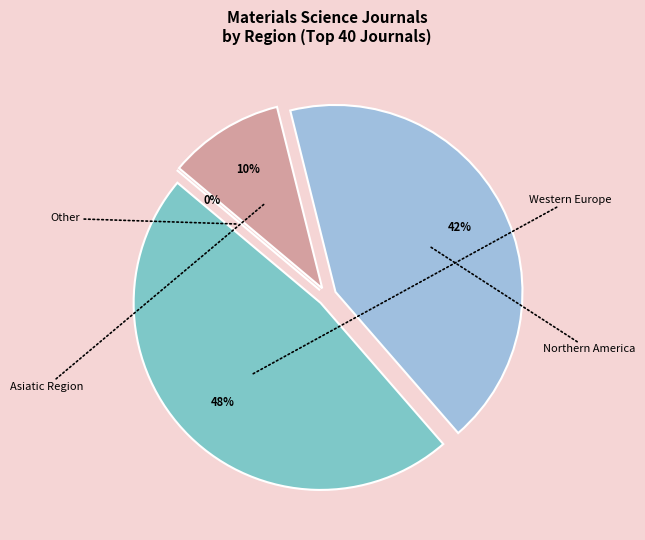

The Northern America slice represents 48% of the pie. True or false?

False